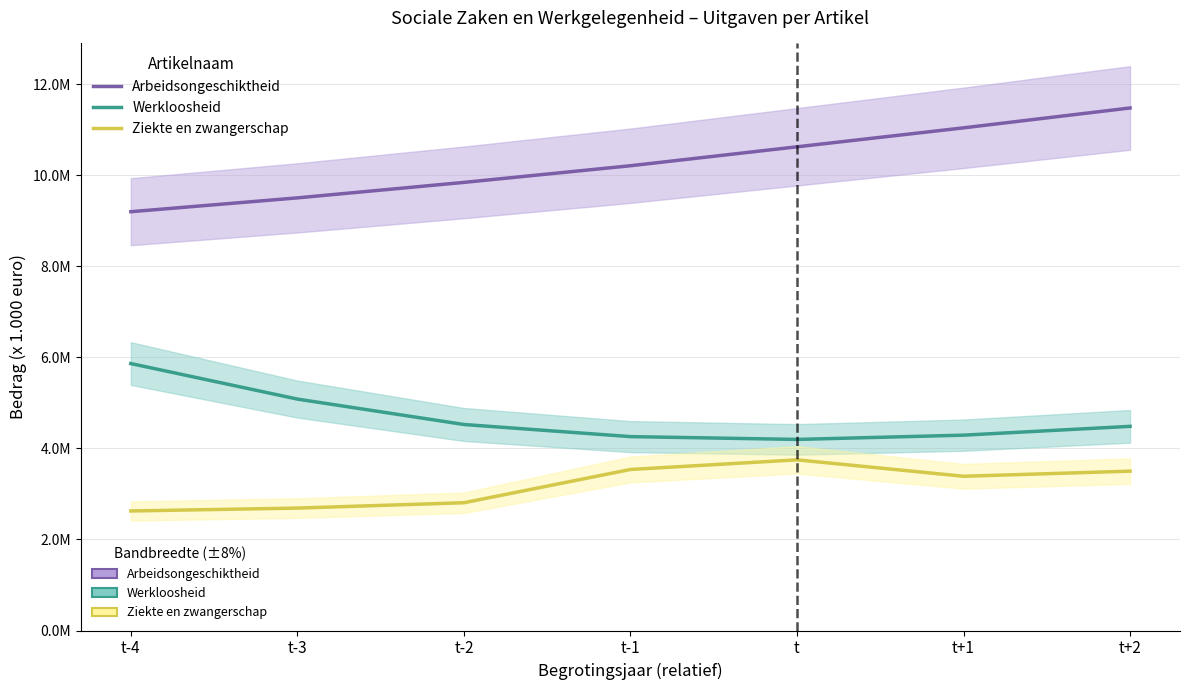

Is the value of Arbeidsongeschiktheid at t+1 greater than the value of Ziekte en zwangerschap at t+1?

Yes